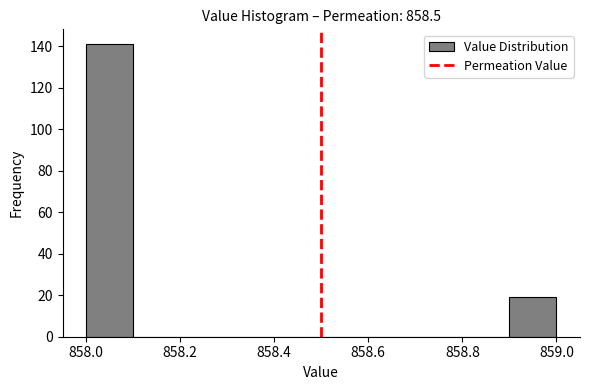

Reading left to right, list every bar in this chart as the range it spans on the x-axis followed by its height. The values are not printed on the chart, so give them approximately, as read against the axis.

858.0 to 858.1: 142
858.1 to 858.2: 0
858.2 to 858.3: 0
858.3 to 858.4: 0
858.4 to 858.5: 0
858.5 to 858.6: 0
858.6 to 858.7: 0
858.7 to 858.8: 0
858.8 to 858.9: 0
858.9 to 859.0: 20